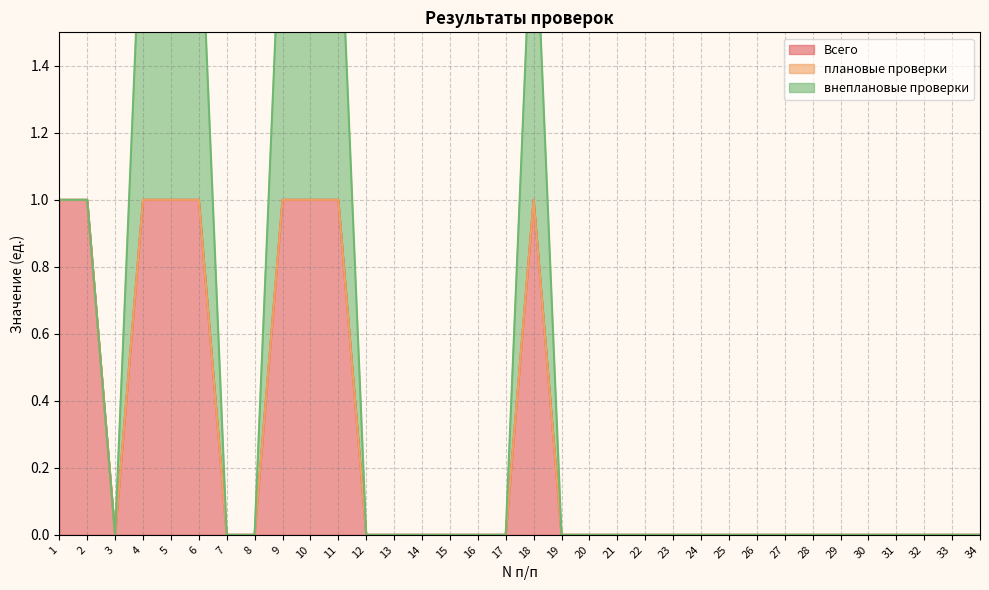

Reading left to right, extract all data points from this chart.

Всего: 1	1	0	1	1	1	0	0	1	1	1	0	0	0	0	0	0	1	0	0	0	0	0	0	0	0	0	0	0	0	0	0	0	0
плановые проверки: 0	0	0	0	0	0	0	0	0	0	0	0	0	0	0	0	0	0	0	0	0	0	0	0	0	0	0	0	0	0	0	0	0	0
внеплановые проверки: 0	0	0	1	1	1	0	0	1	1	1	0	0	0	0	0	0	1	0	0	0	0	0	0	0	0	0	0	0	0	0	0	0	0